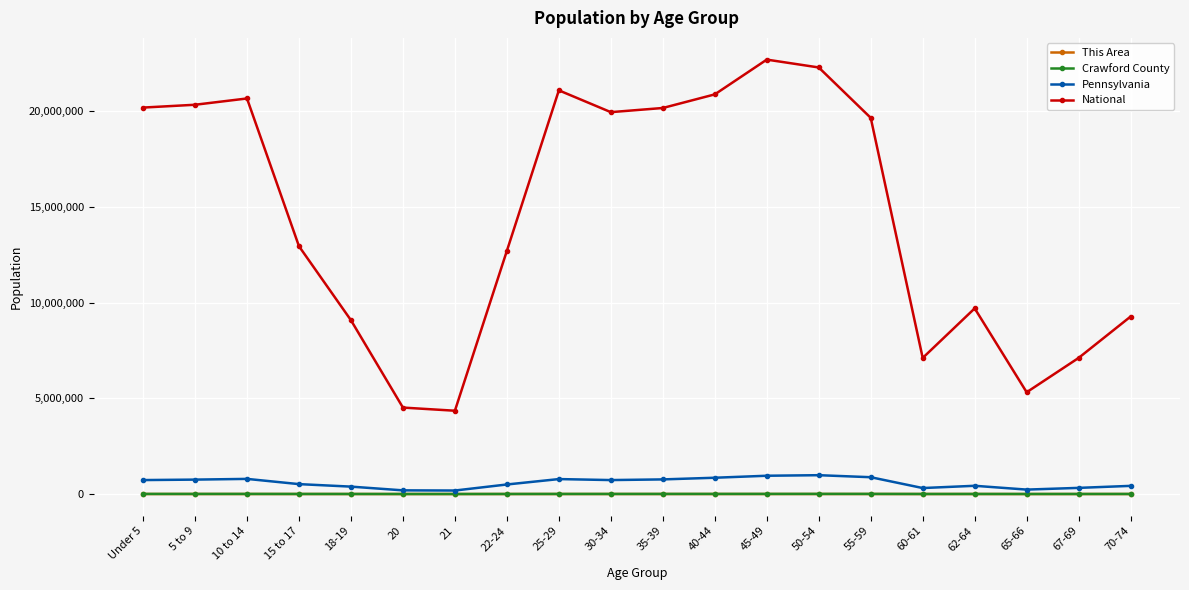

What is the label of the 13th point from the left?

45-49